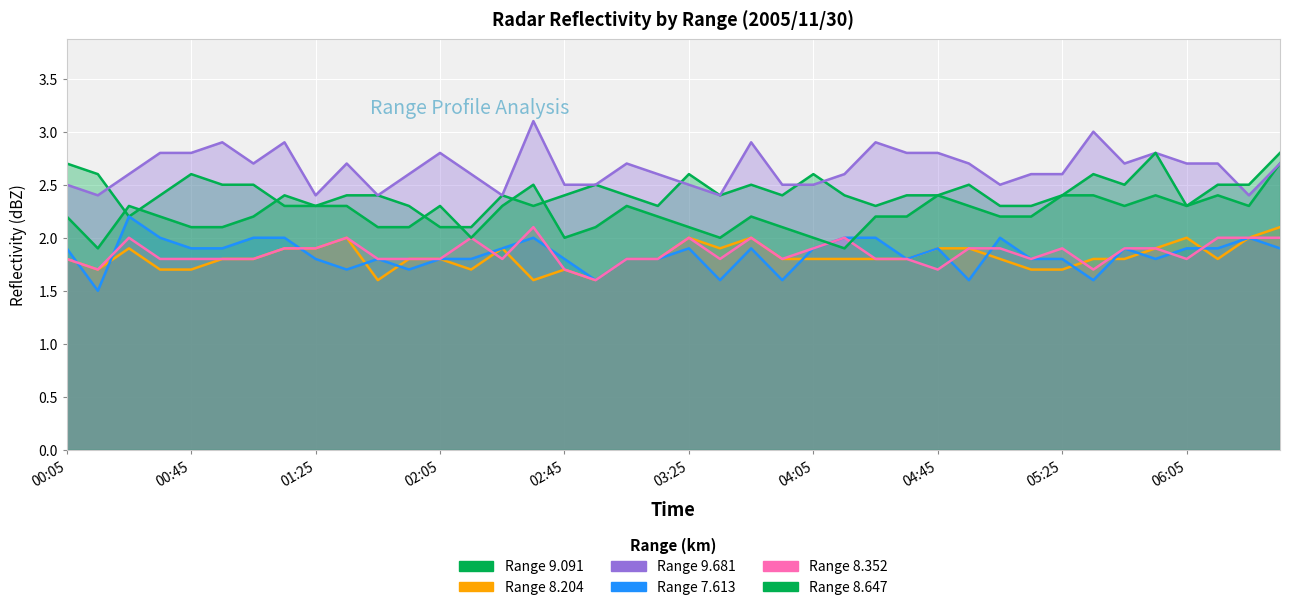

Where does the 8.647 series first go above 2?

00:05